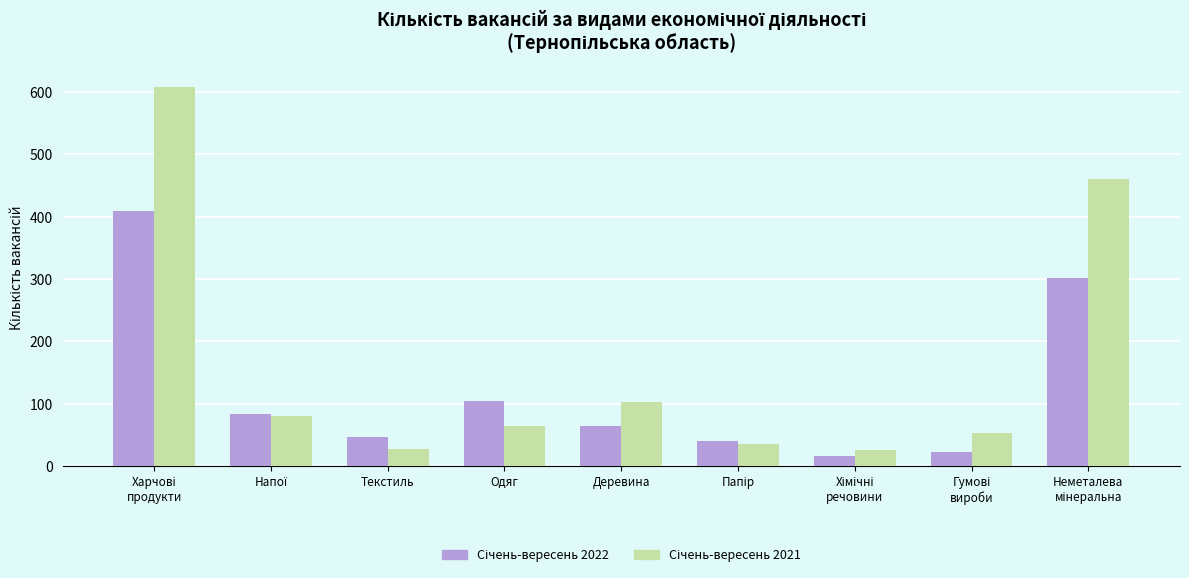

What is the minimum value shown in the chart?

17